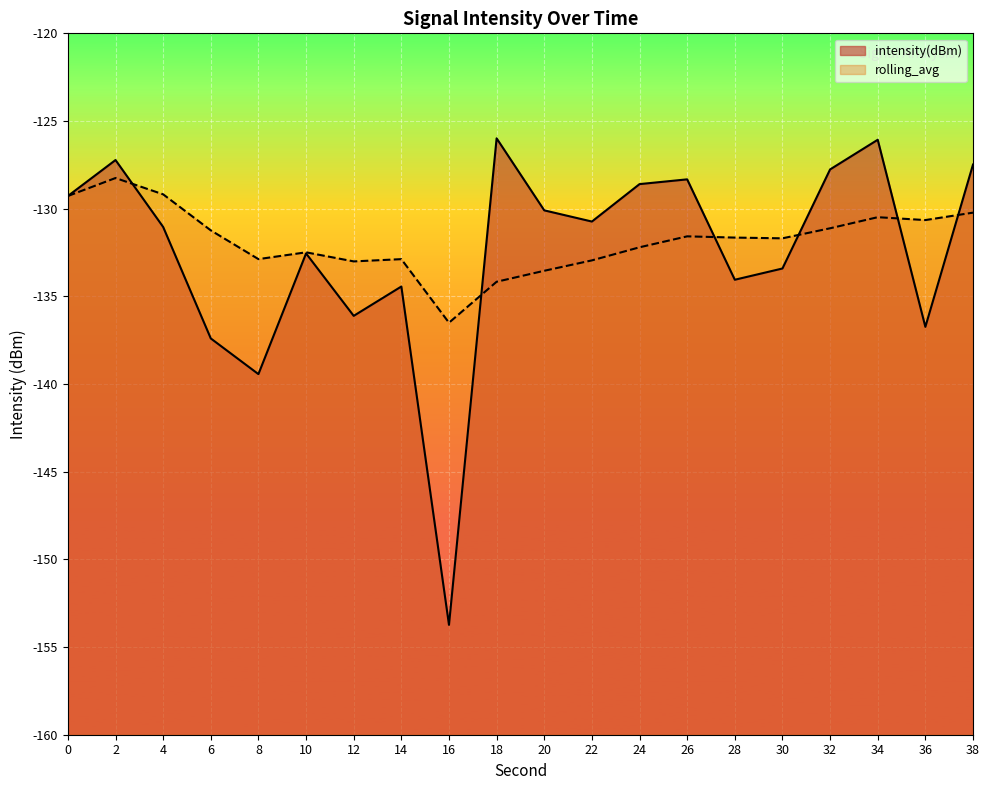

What is the difference between the highest and lowest values at 16?

17.2